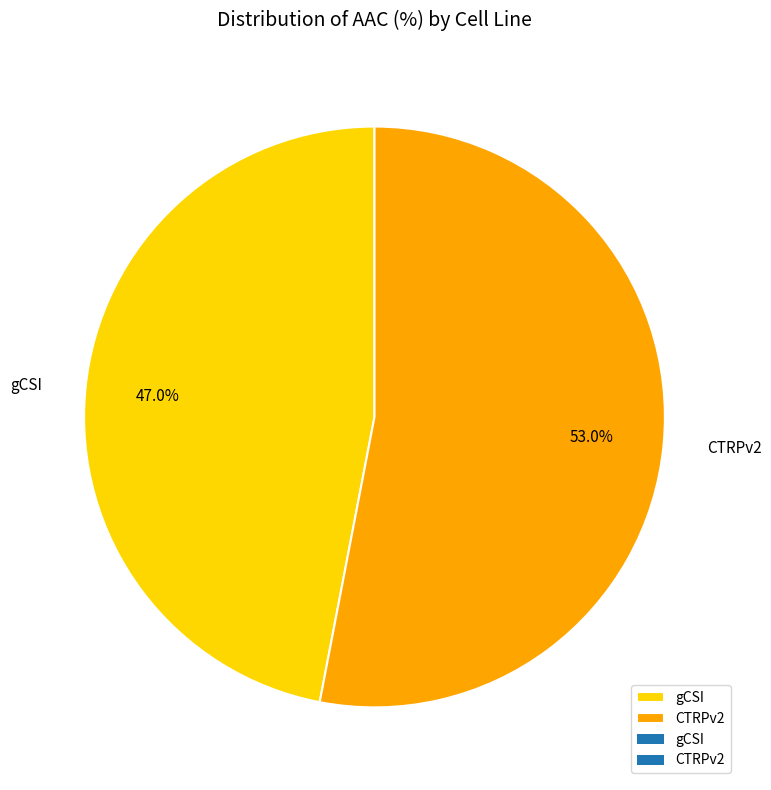

How many slices are in this pie chart?

2